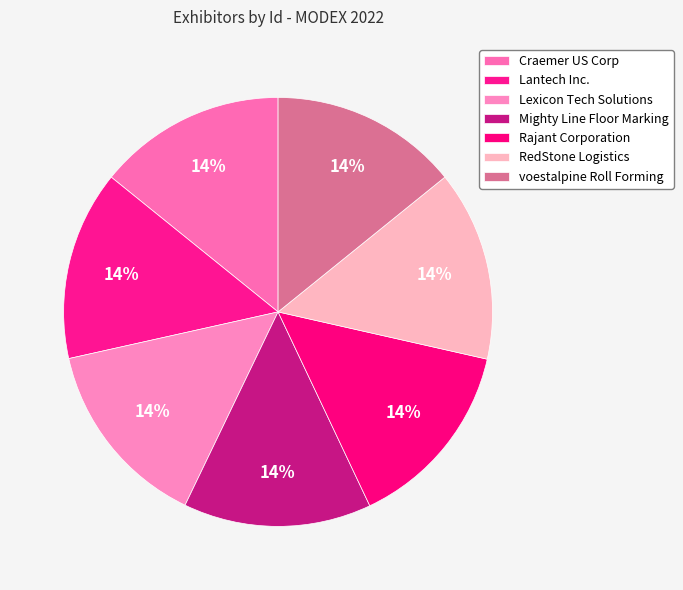

To the nearest percent, what is the average slice percentage?

14%